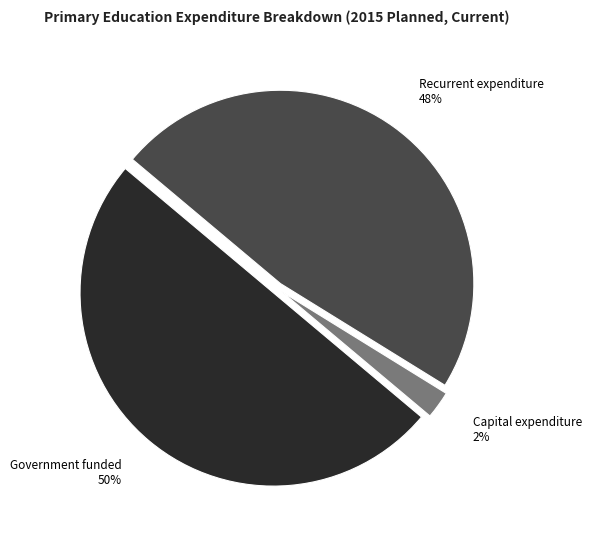

What is the majority slice?

Government funded